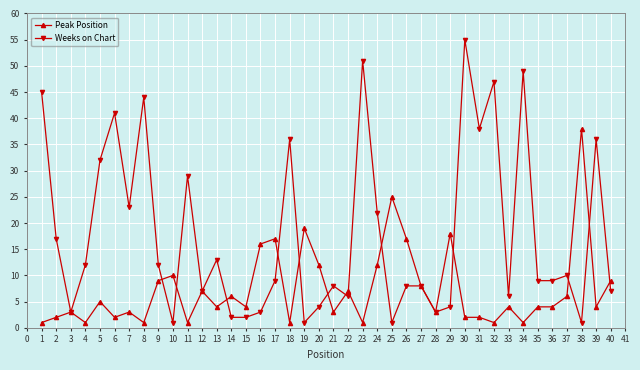

Count the number of categories in the chart.

40